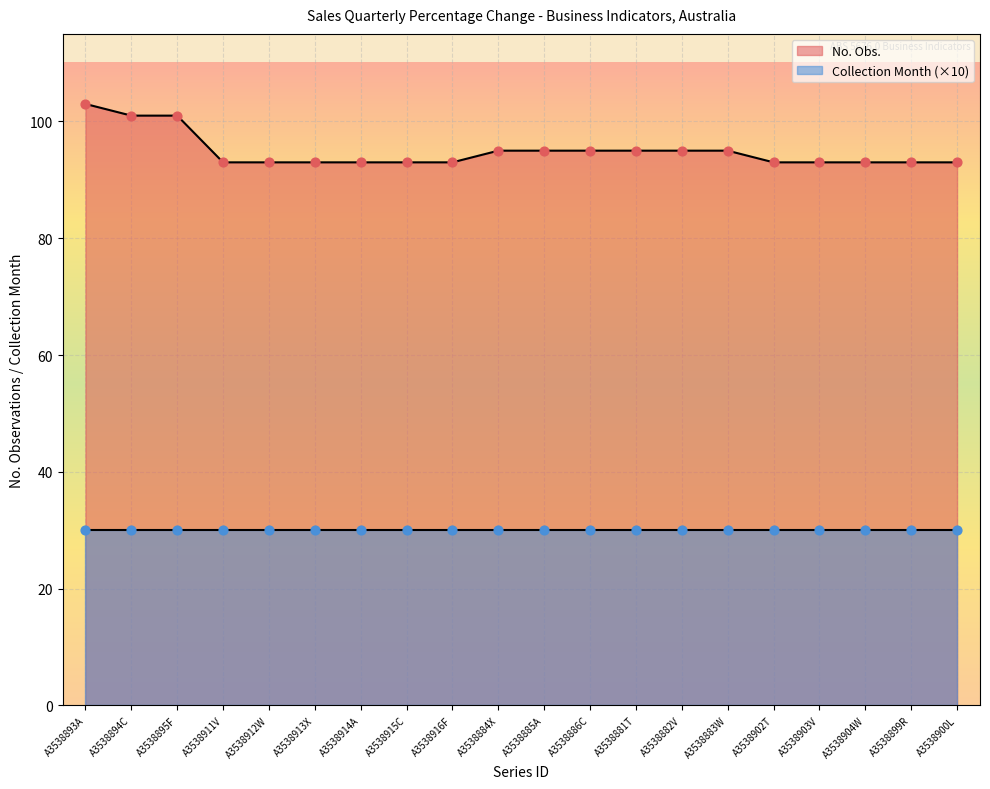

Which has a higher value, A3538914A or A3538899R?

A3538914A